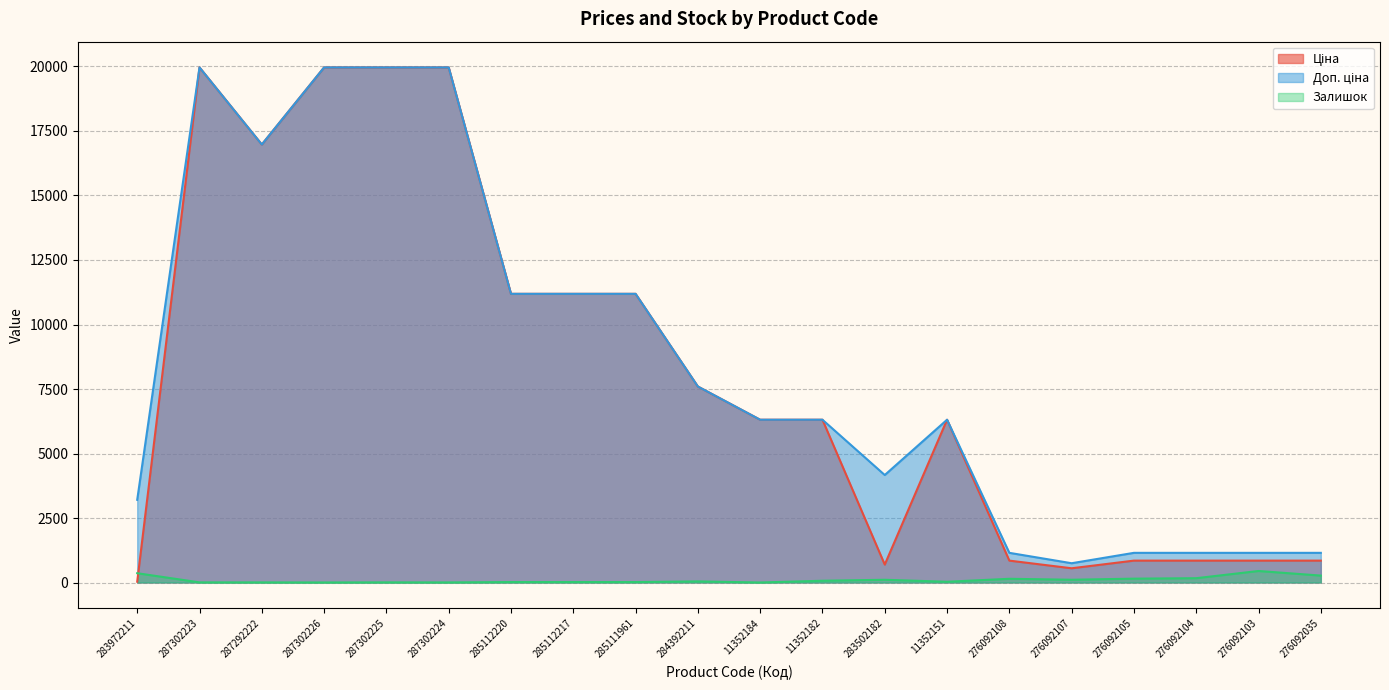

What is the difference between the second highest and minimum values in the Ціна series?

19932.1